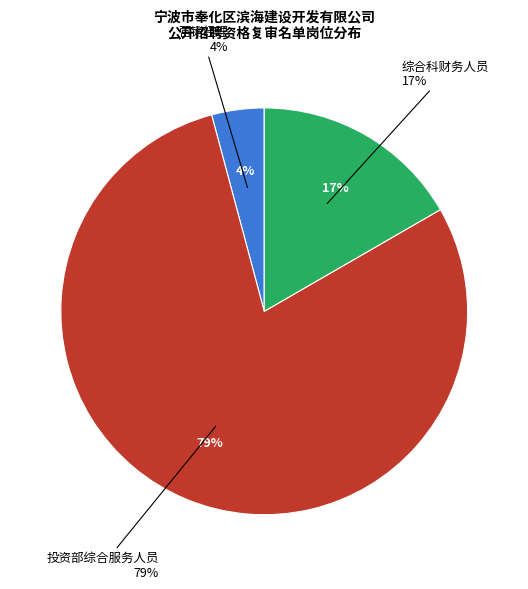

What percentage is the 营销经理 slice, to the nearest percent?

4%